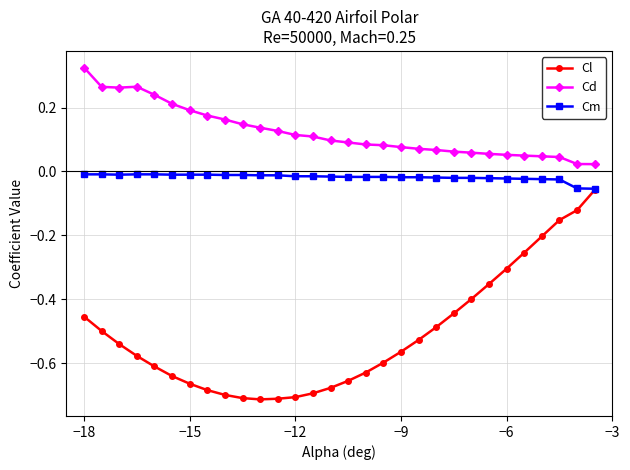

Which series has the largest range (max minus min)?

Cl